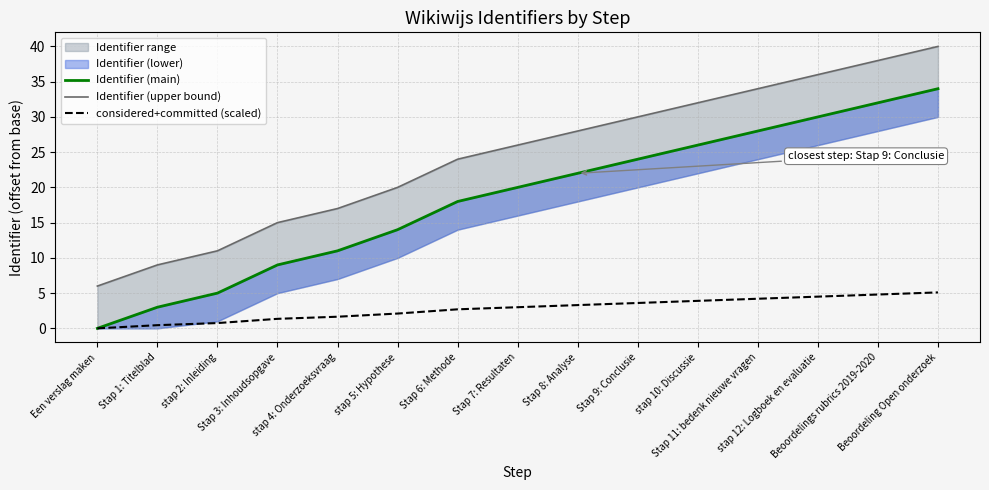

Is it true that considered+committed (scaled) equals 4.2 at Stap 11: bedenk nieuwe vragen?

True